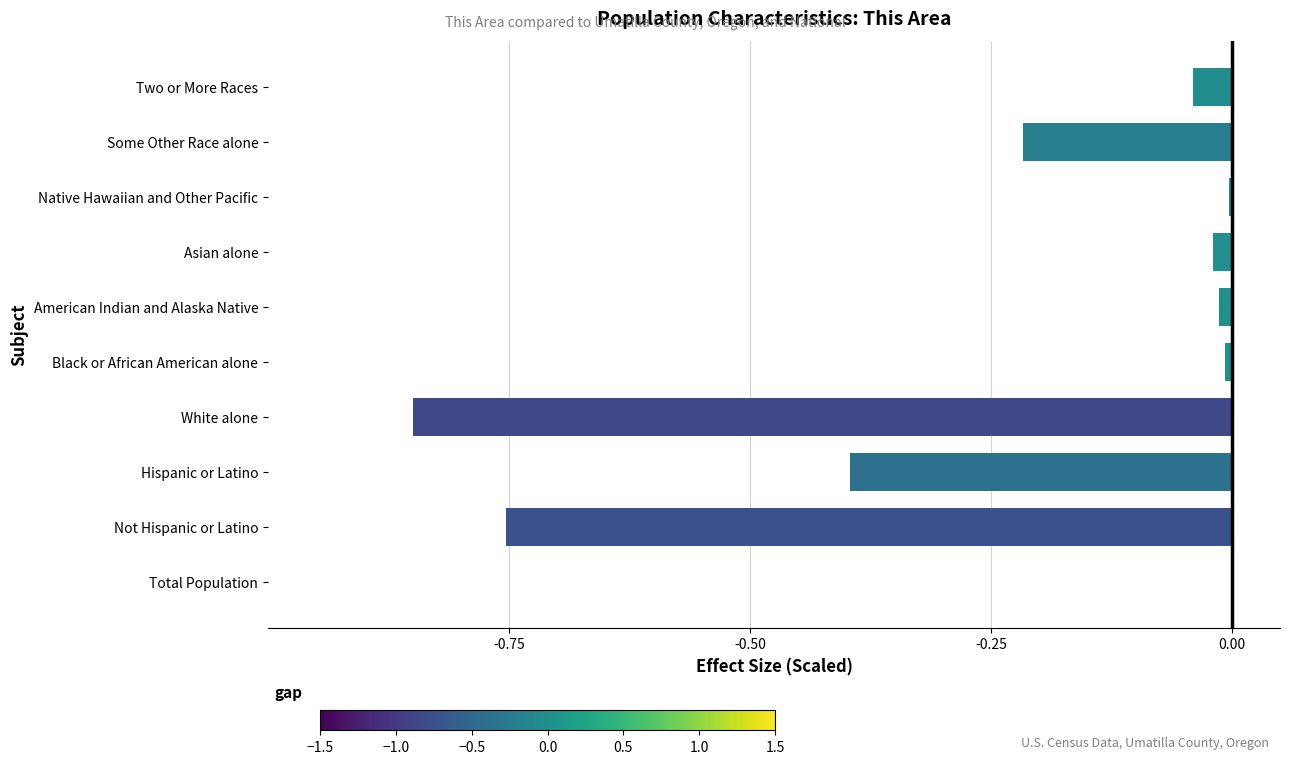

Which has a higher value, Some Other Race alone or Black or African American alone?

Black or African American alone